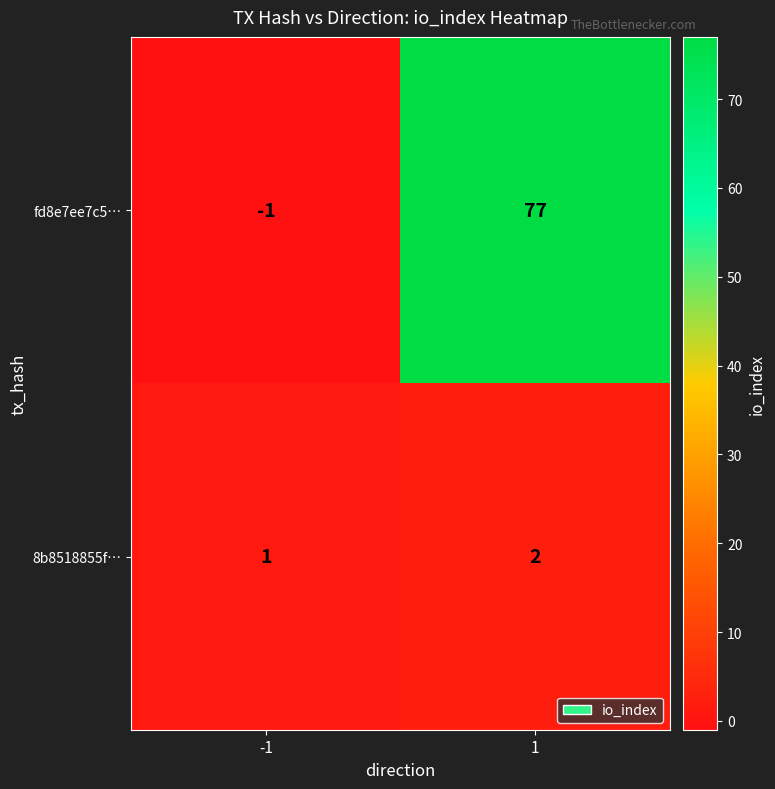

The value of fd8e7ee7c5… at 1 is 77. True or false?

True